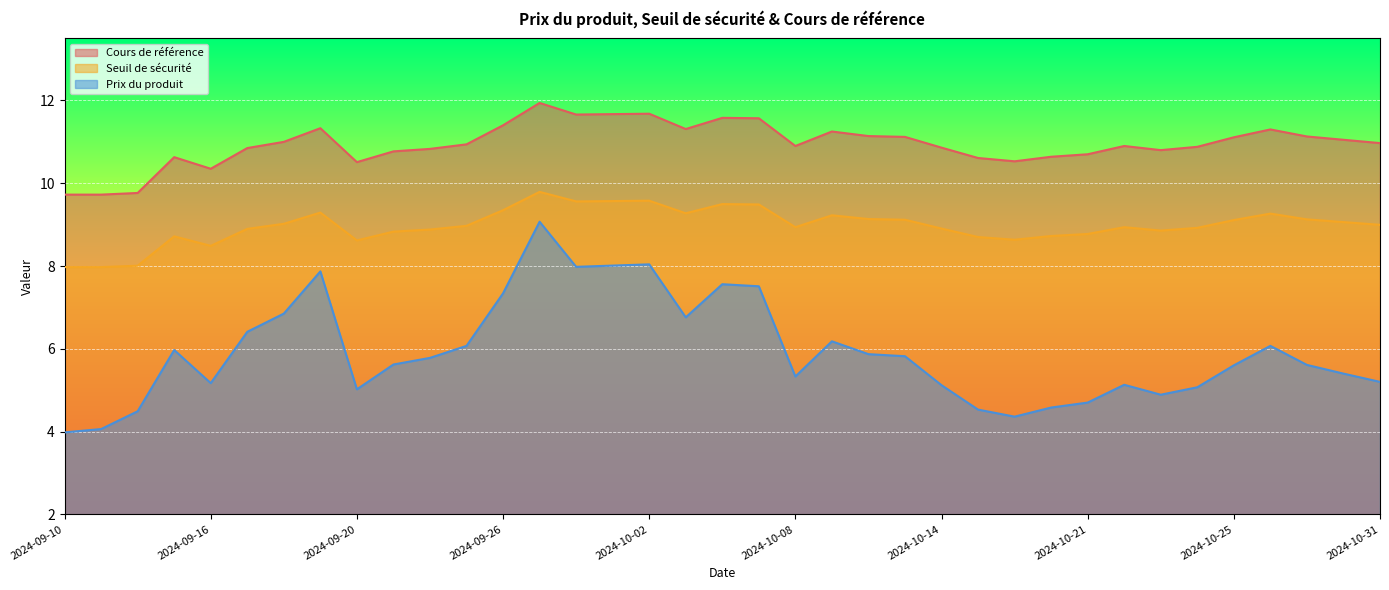

List the labels in order of Seuil de sécurité value, largest first.

2024-09-27, 2024-10-02, 2024-10-01, 2024-09-30, 2024-10-04, 2024-10-07, 2024-09-26, 2024-09-19, 2024-10-03, 2024-10-28, 2024-10-09, 2024-10-10, 2024-10-29, 2024-10-11, 2024-10-25, 2024-10-30, 2024-09-18, 2024-10-31, 2024-09-25, 2024-10-08, 2024-10-22, 2024-10-24, 2024-10-14, 2024-09-17, 2024-09-24, 2024-10-23, 2024-09-23, 2024-10-21, 2024-10-18, 2024-09-13, 2024-10-15, 2024-10-16, 2024-09-20, 2024-09-16, 2024-09-12, 2024-09-10, 2024-09-11